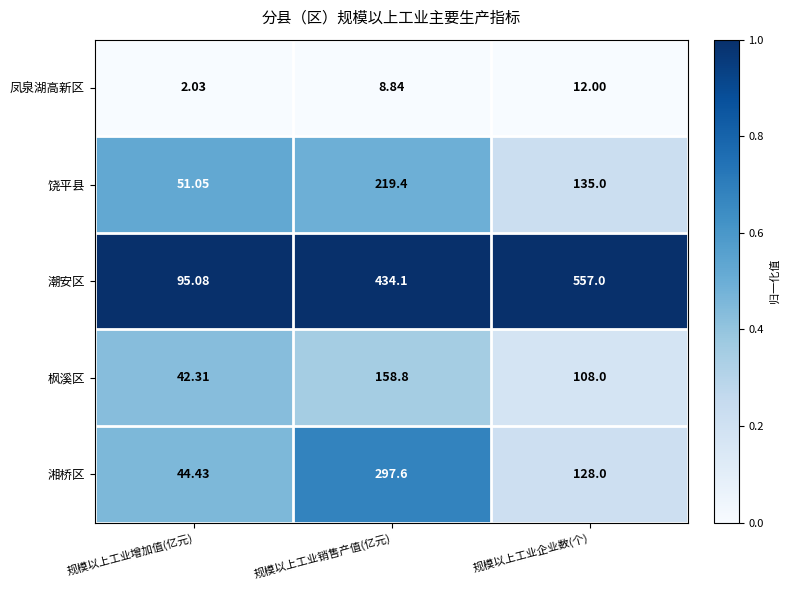

Which series has the largest range (max minus min)?

潮安区